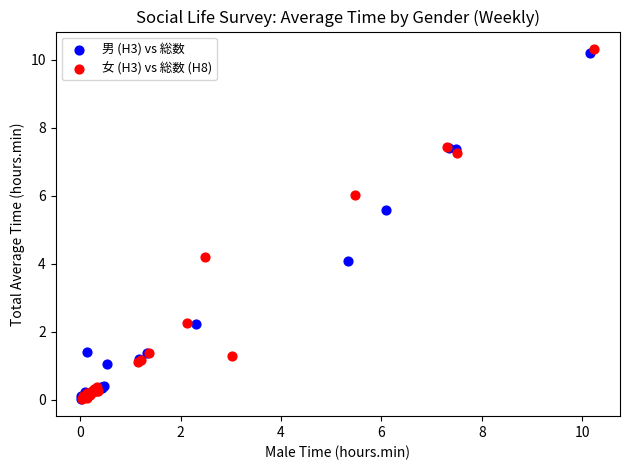

Which series contains the highest Y value?

女 (H3) vs 総数 (H8)